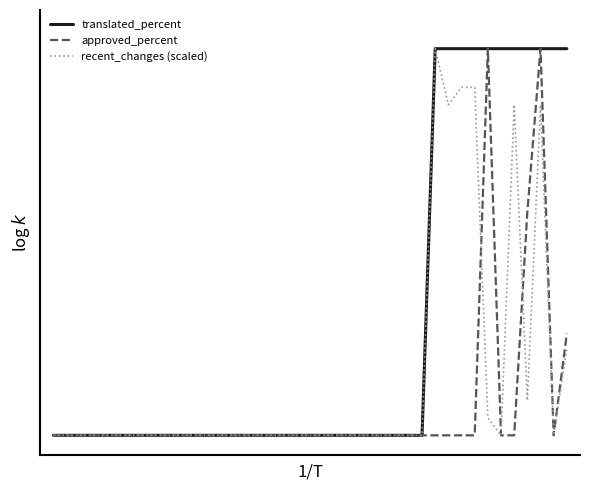

What are all the series names shown in the legend?

translated_percent, approved_percent, recent_changes (scaled)